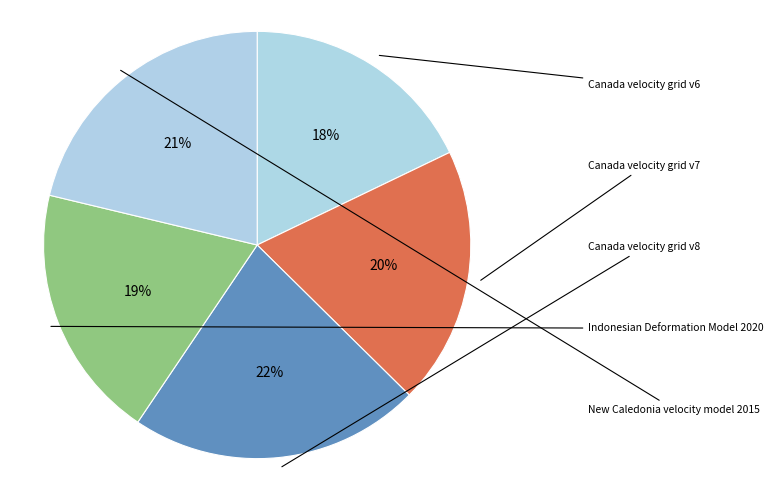

The New Caledonia velocity model 2015 slice represents 21% of the pie. True or false?

True